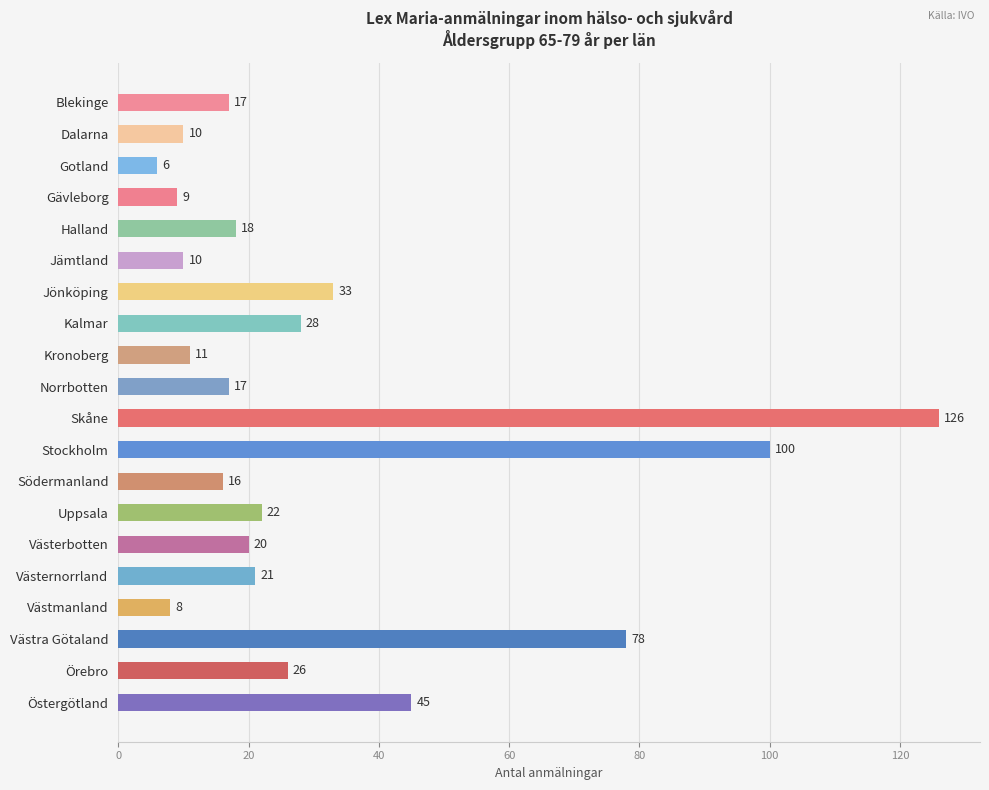

Where is the data nearest to the value 66?

Västra Götaland